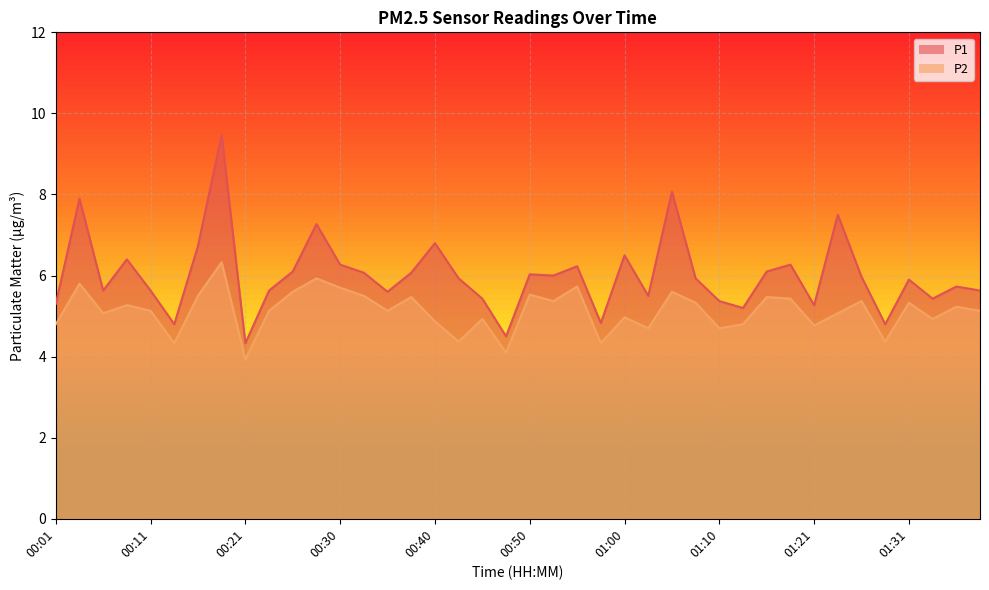

What is the value of the P2 point at the 15th from the left?

5.1